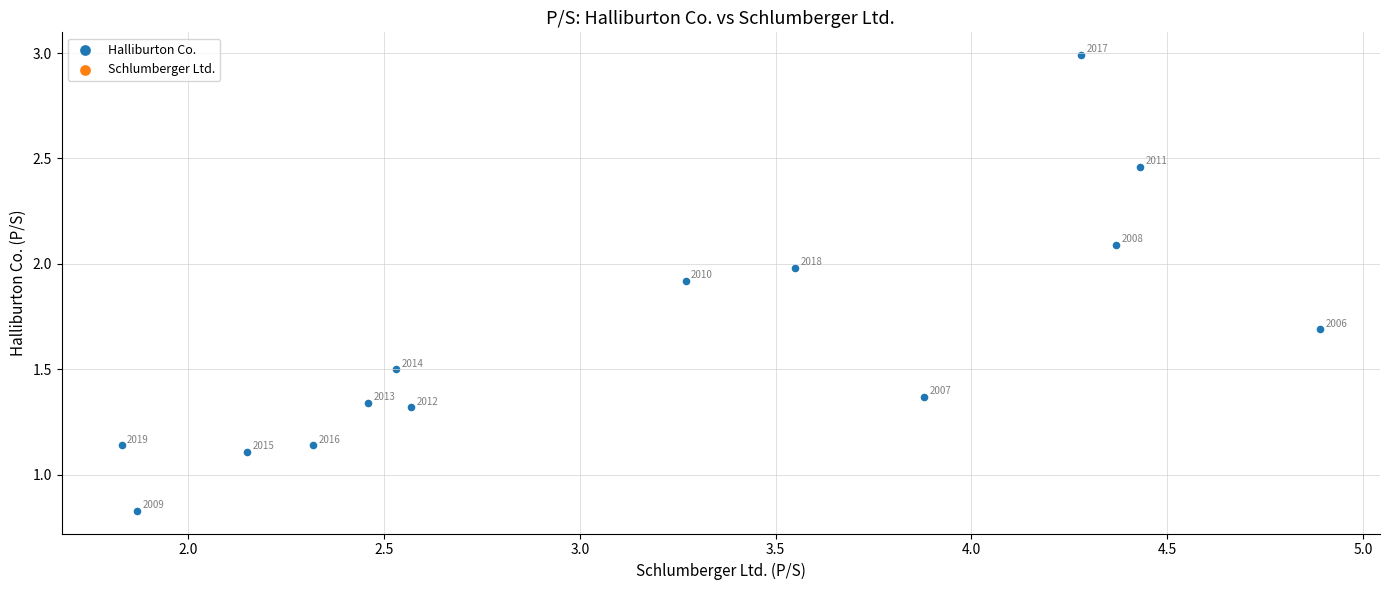

What is the range of X values (max minus min)?

3.1